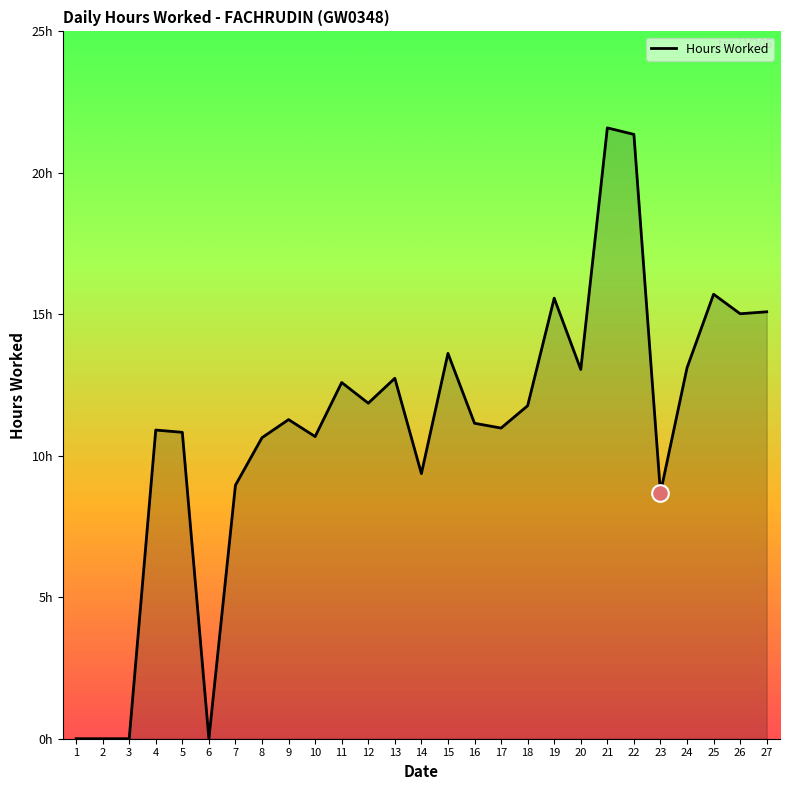

Does the chart display data point markers on the line(s)?

No